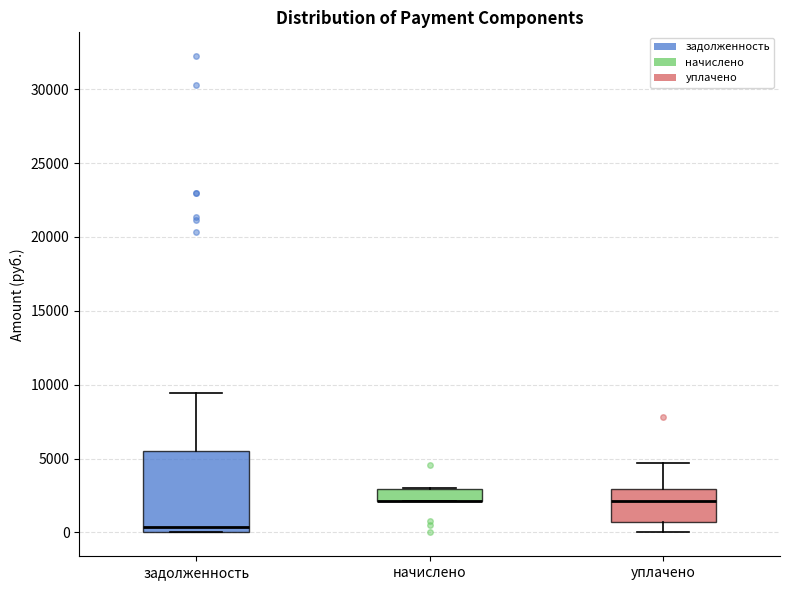

Reading left to right, read every box against the y-axis: the position of its median line, the range the box covers, and the ends of its whiskers. The values are not printed on the chart, so give them approximately, as read against the axis.

задолженность: median 500, box 0 to 5500, whiskers 0 to 9500
начислено: median 2000 (drawn on the box's lower edge), box 2000 to 3000, whiskers 2000 to 3000
уплачено: median 2000, box 500 to 3000, whiskers 0 to 4500